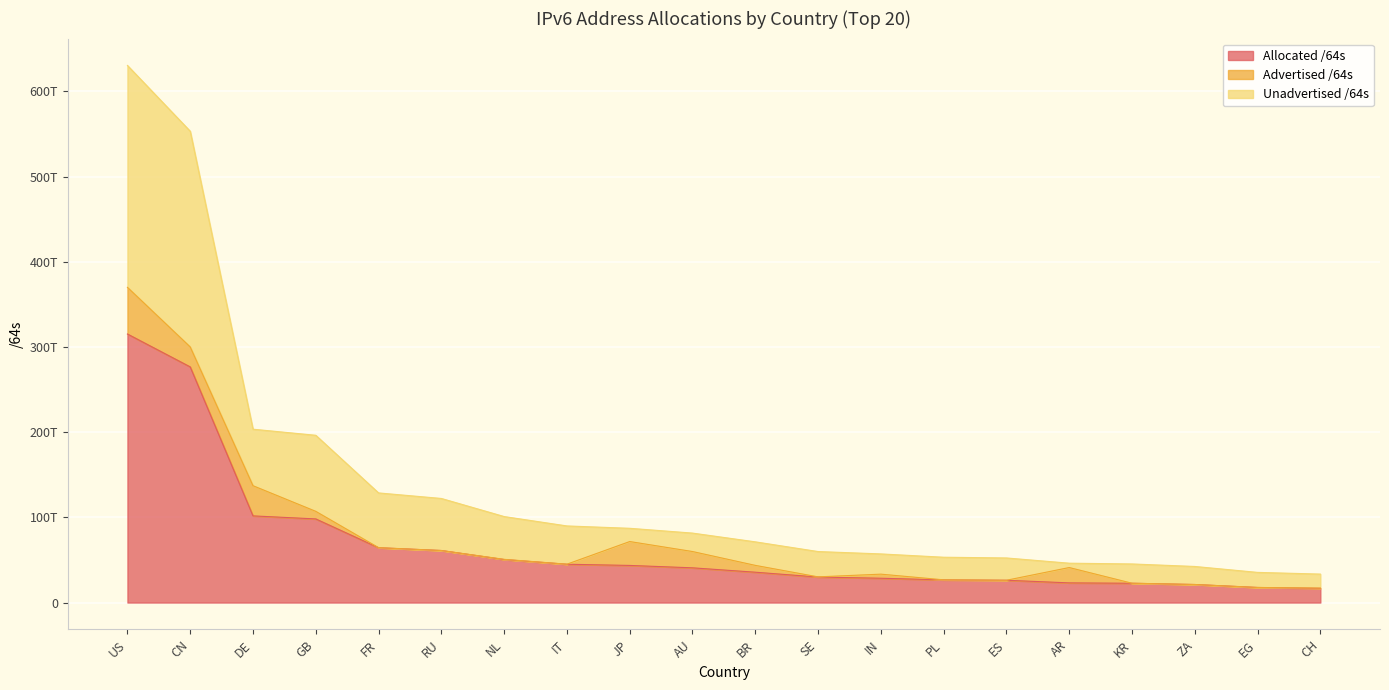

What is the minimum value shown in the chart?

16711746977792